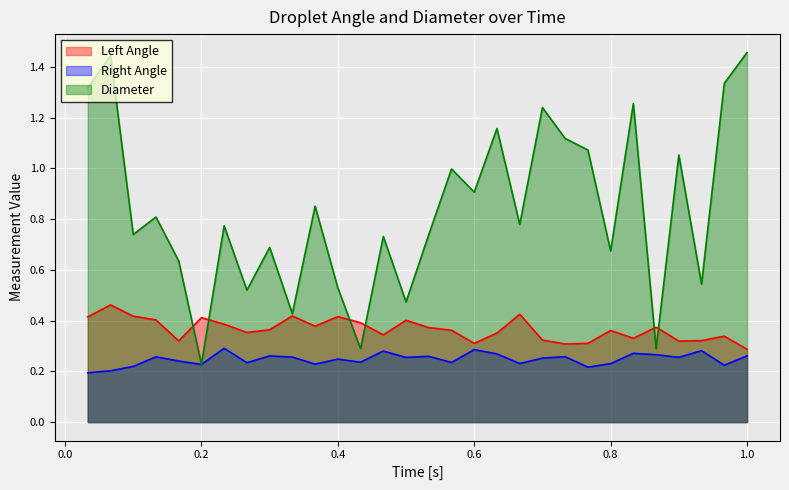

Is it true that Right Angle equals 0.1 at 1.0?

False